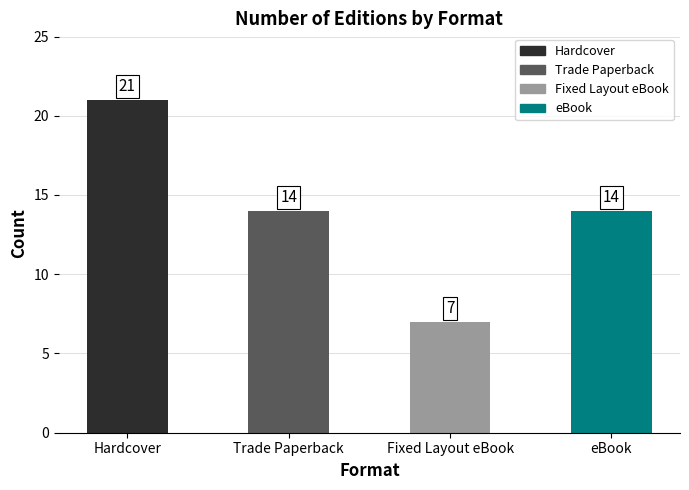

What position from the right is Hardcover?

4